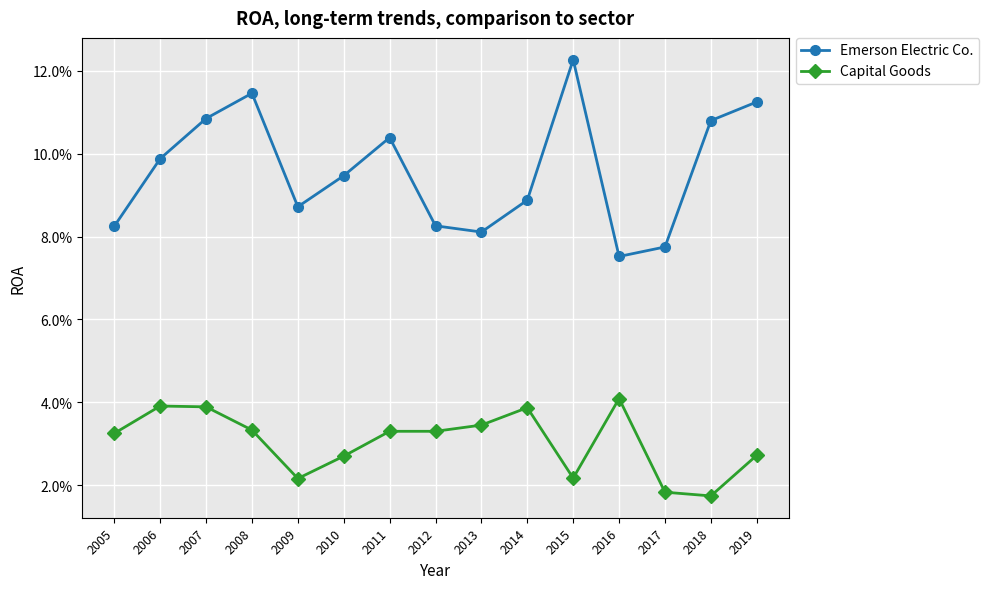

At which category does the chart reach its peak across all series?

2015